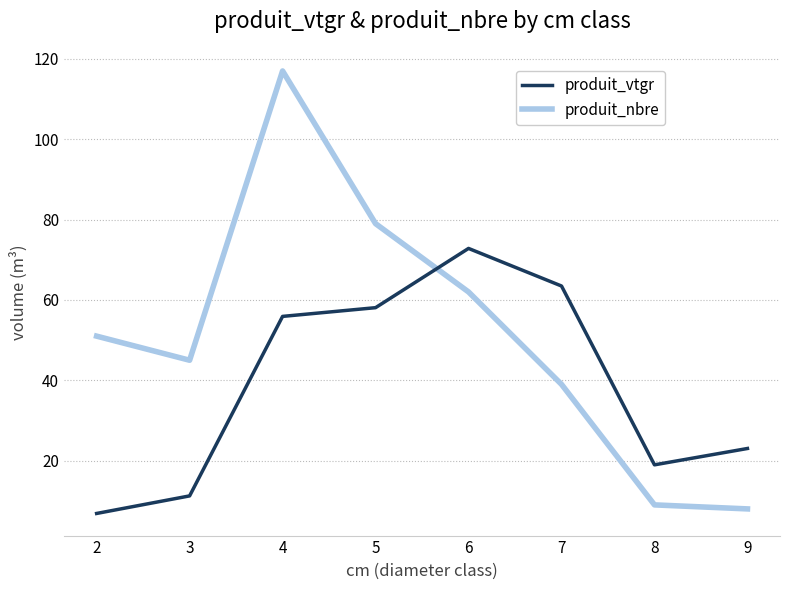

At which label does produit_nbre reach its minimum?

9